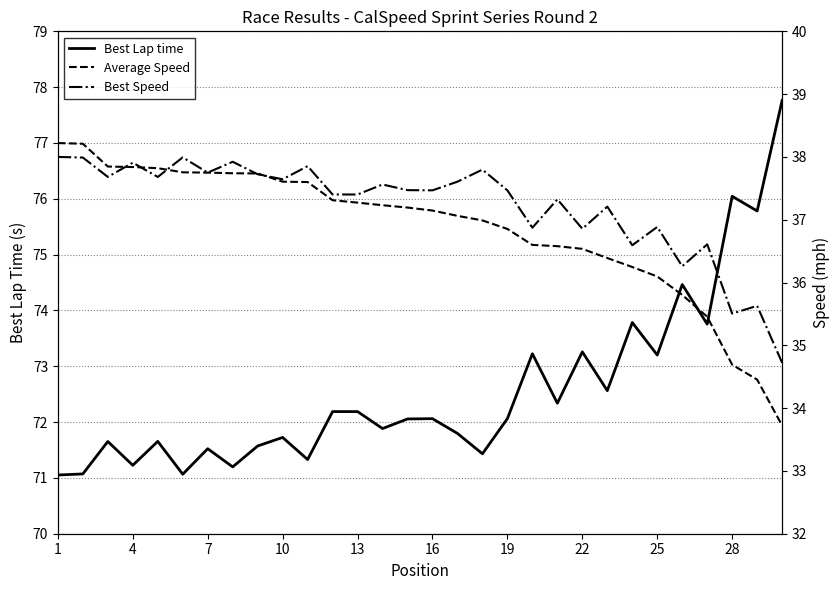

What is the lowest value of the Best Lap time series?

71.1